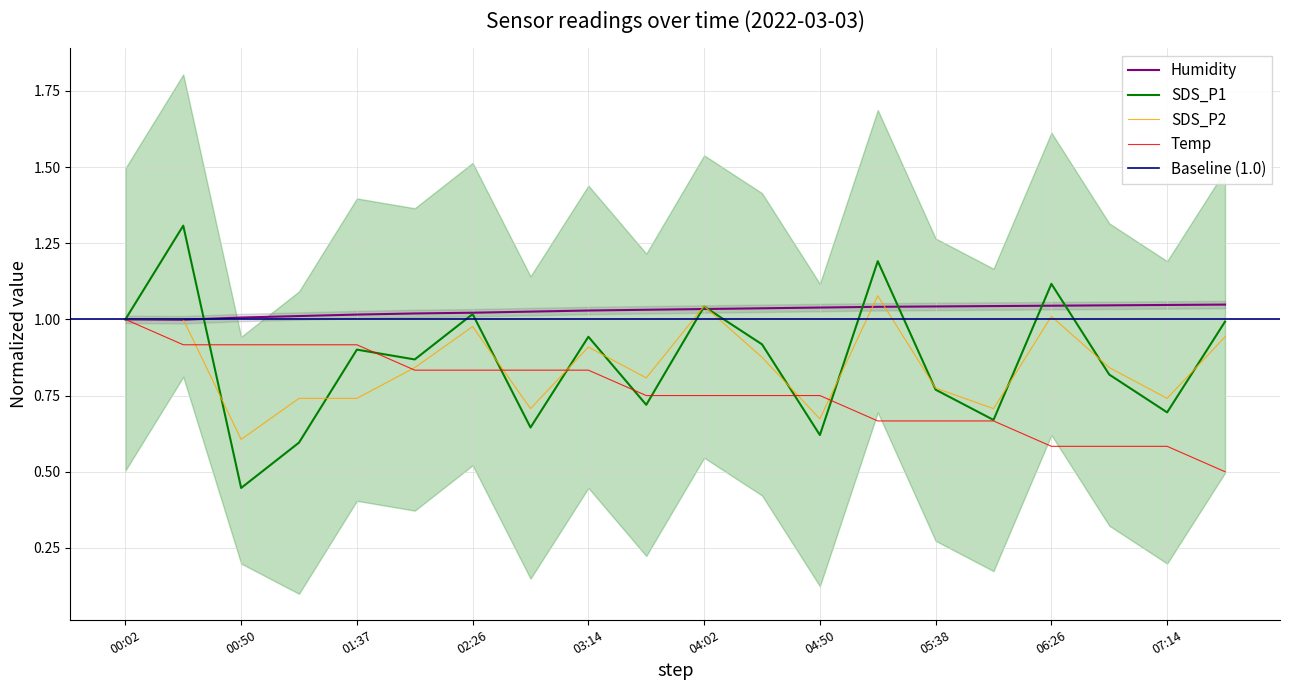

The value of Temp at 00:02 is 0.3. True or false?

False